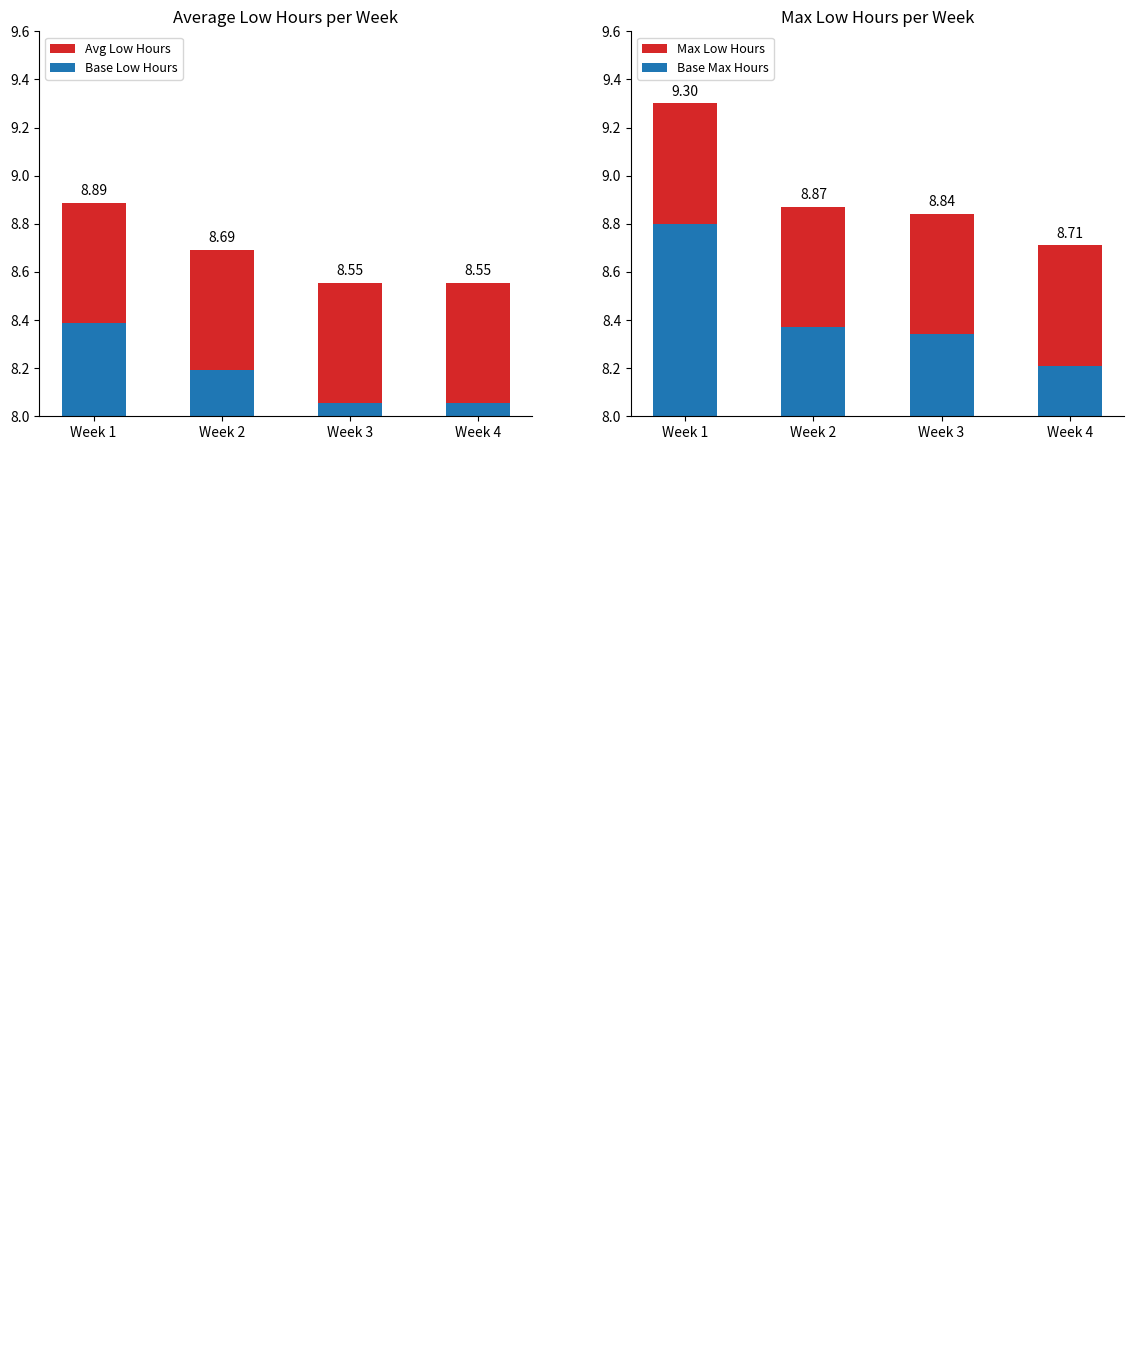

Is the value of Avg Low Hours at Week 3 greater than the value of Base Max Hours at Week 3?

Yes